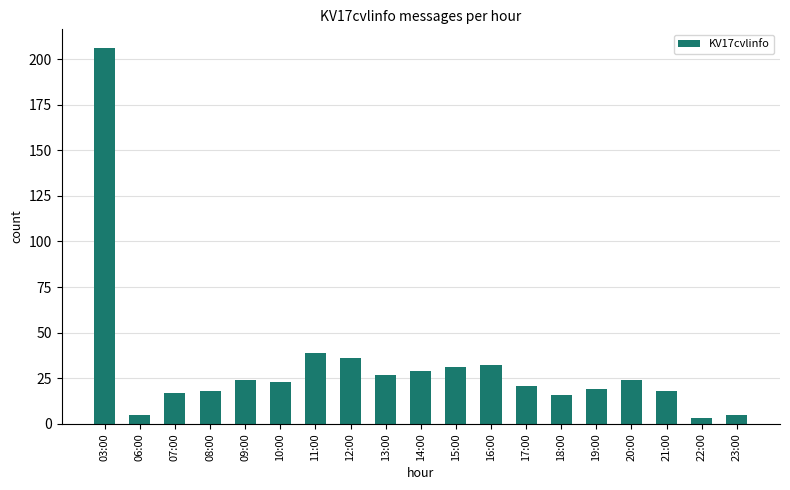

Reading right to left, transcribe all the data shown in this chart.

23:00=5	22:00=3	21:00=18	20:00=24	19:00=19	18:00=16	17:00=21	16:00=32	15:00=31	14:00=29	13:00=27	12:00=36	11:00=39	10:00=23	09:00=24	08:00=18	07:00=17	06:00=5	03:00=206